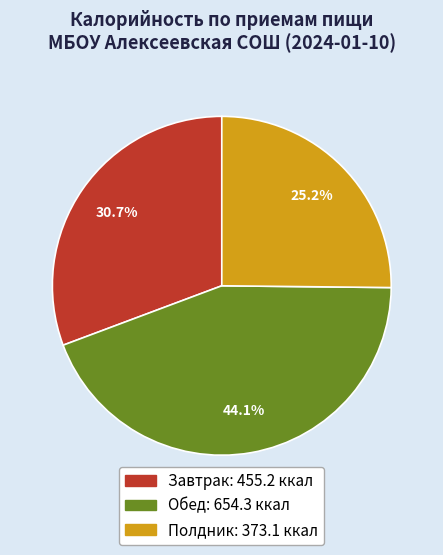

What is the largest slice in the pie chart?

Обед